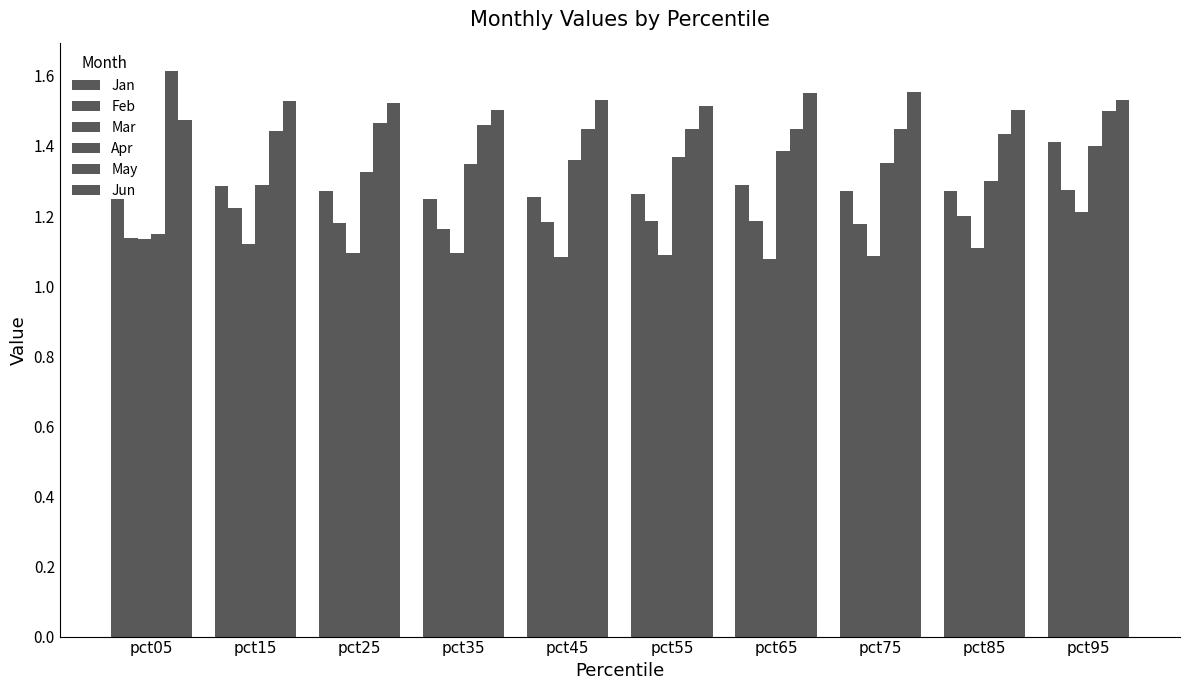

How many groups of bars are there?

10